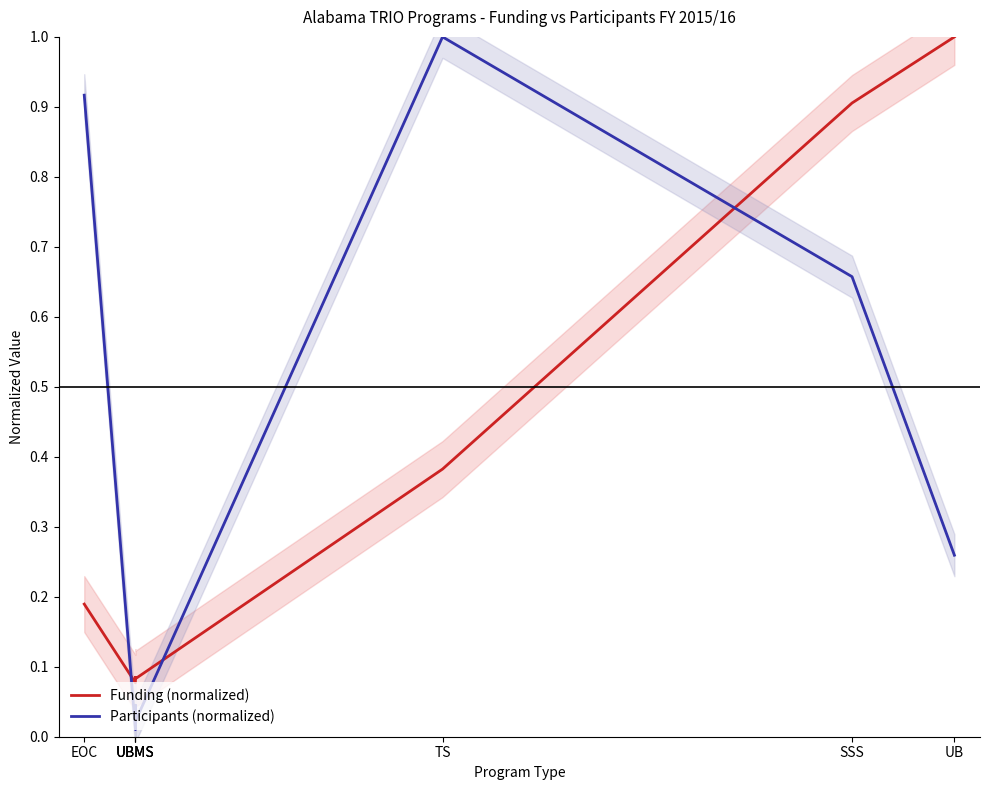

Where do Funding (normalized) and Participants (normalized) first cross each other?

EOC and UBMS